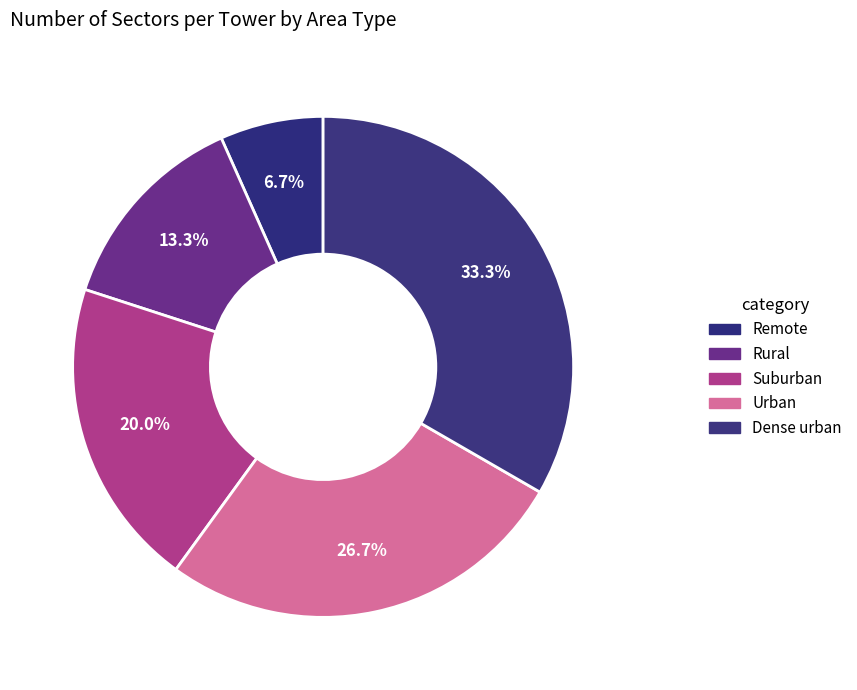

The Remote slice represents 7% of the pie. True or false?

True